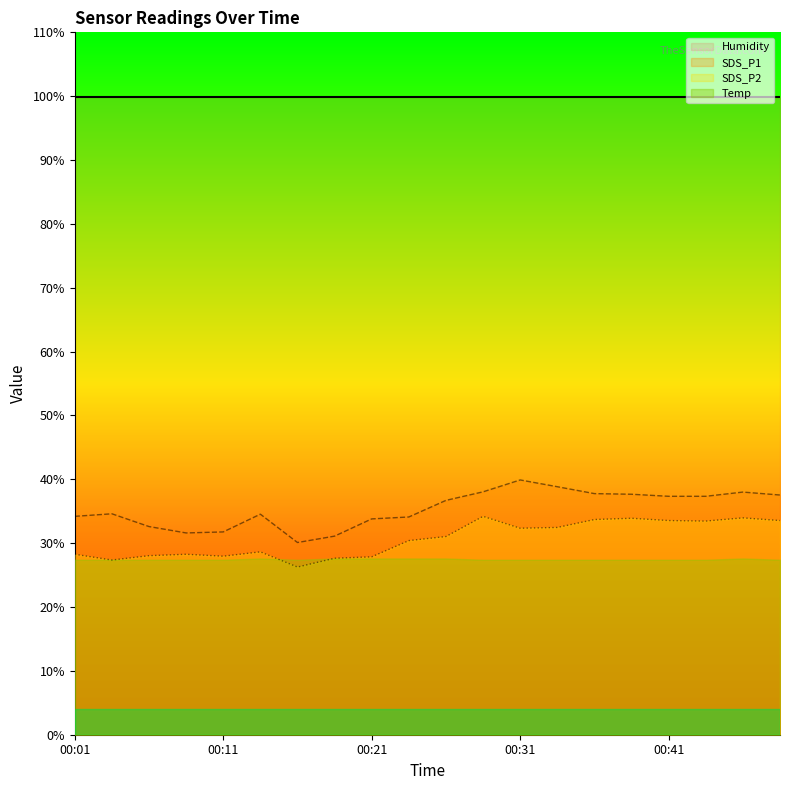

Which series changed the most between 00:21 and 00:36?

SDS_P2